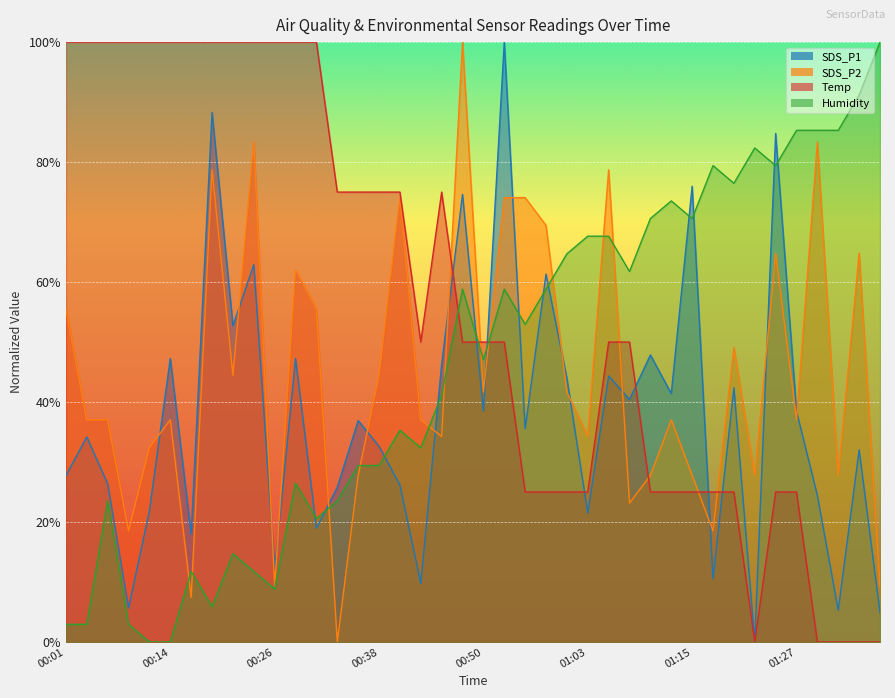

How many lines are shown in the chart?

4